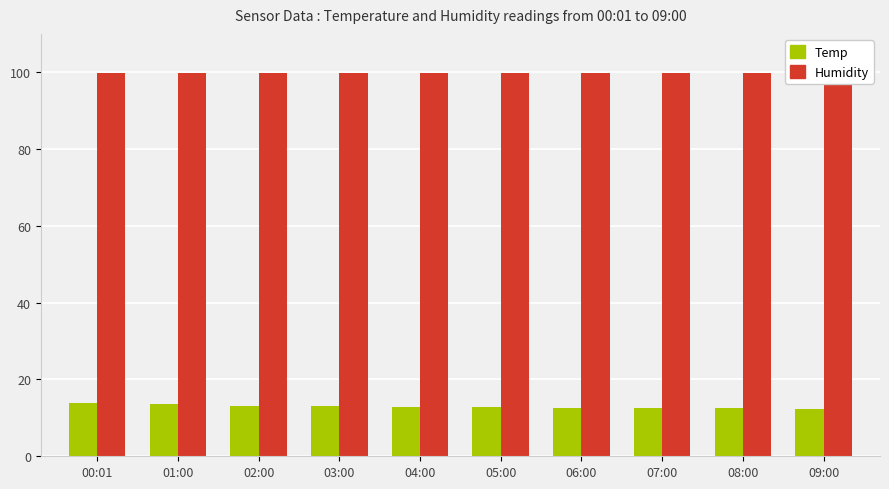

What is the label of the 9th bar from the left?

08:00